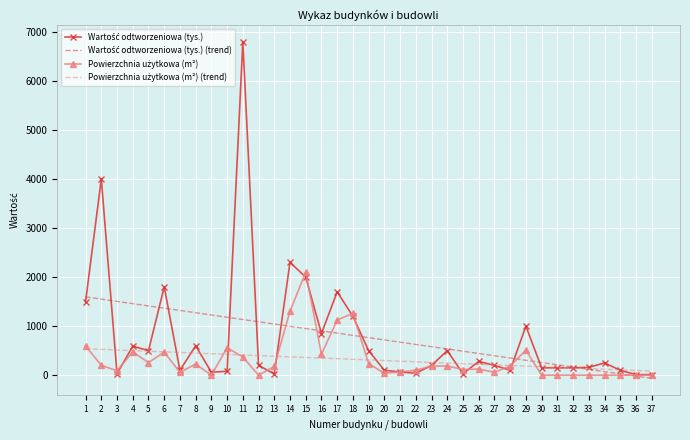

What is the greatest value displayed?

6800.0